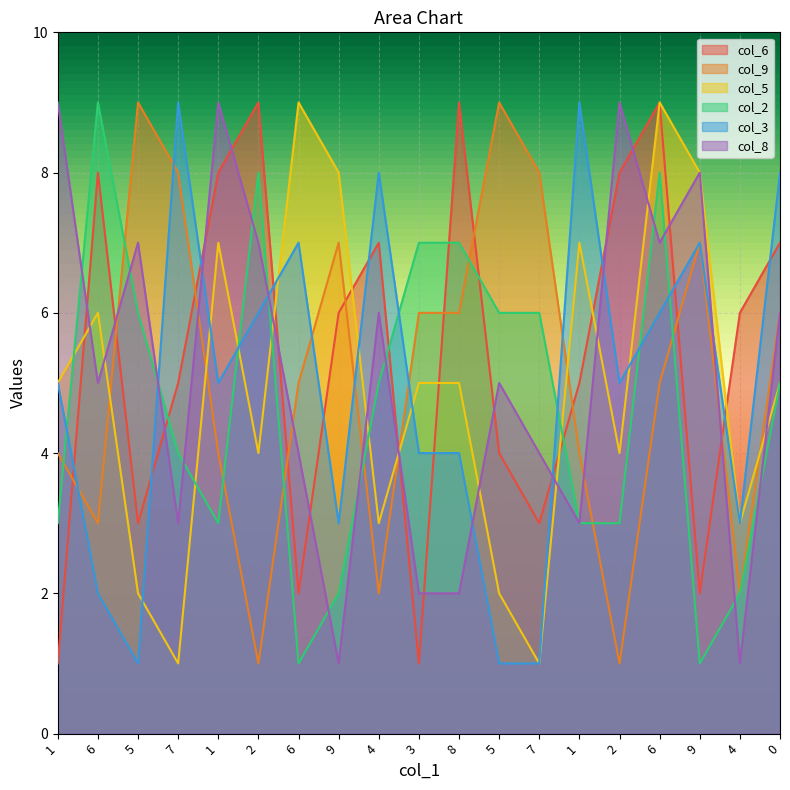

Which series changed the most between 5 and 2?

col_9